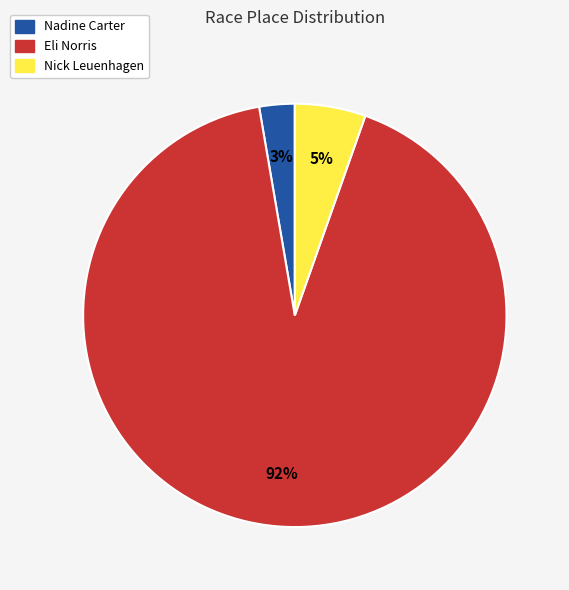

Which slice is the largest?

Eli Norris